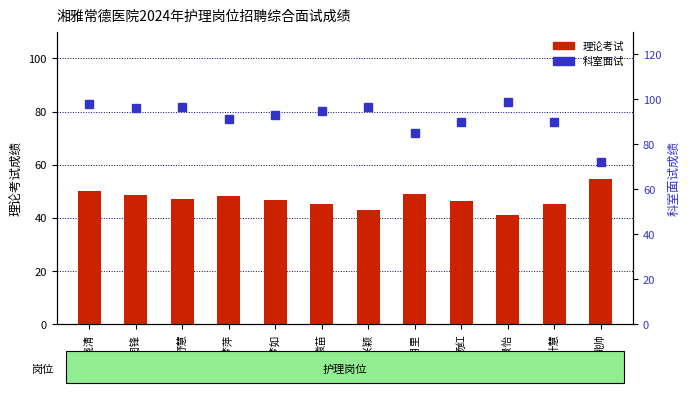

The value of 理论考试 at 袁景怡 is 41.1. True or false?

True